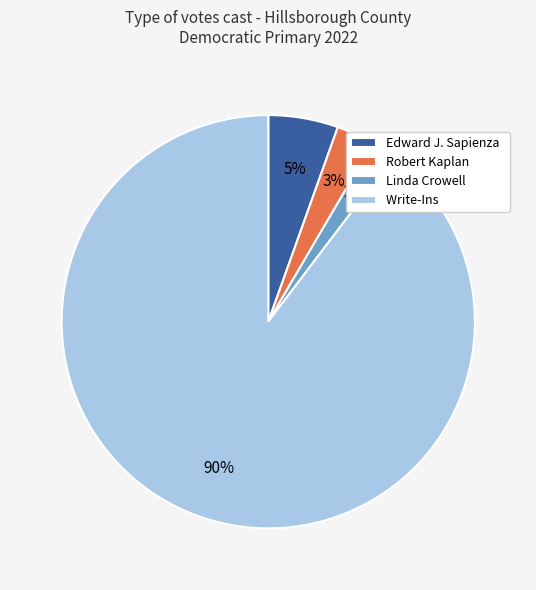

Count the number of slices in the pie.

4